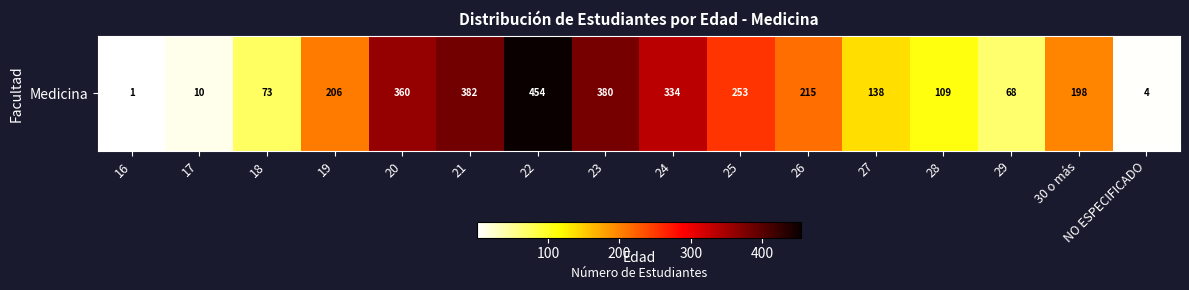

Count the number of categories in the chart.

16